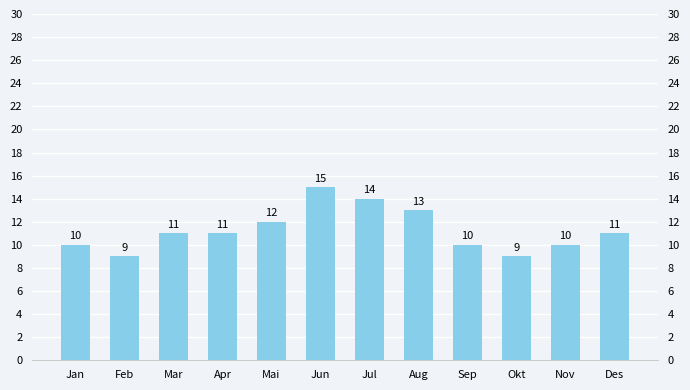

What is the sum of all values?

135